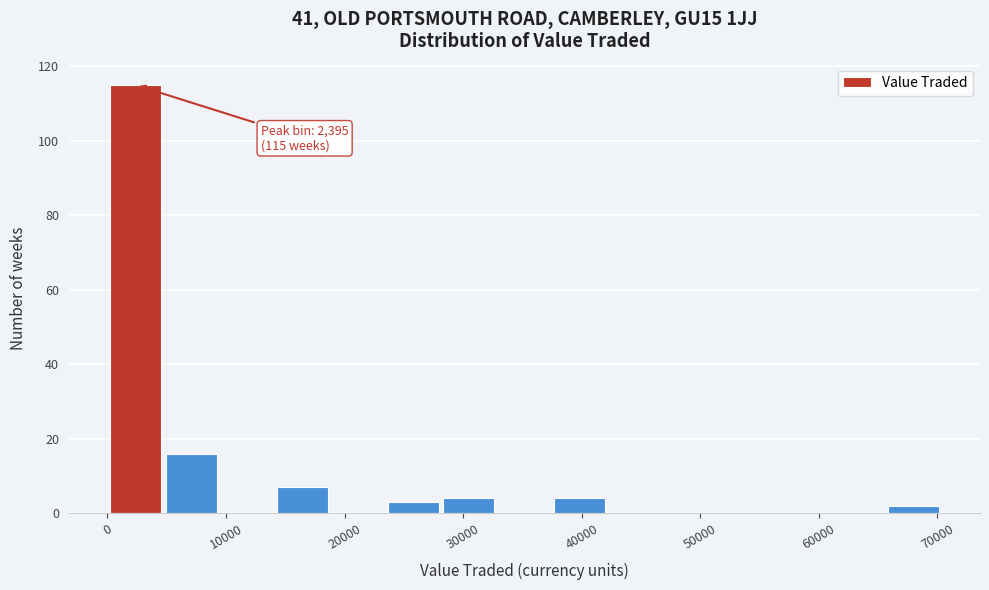

Over which range of the x-axis is the bar tallest?

0 to 5000